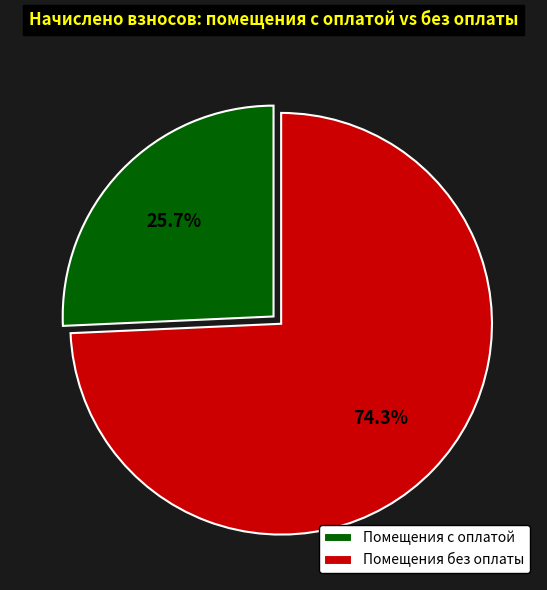

Approximately how many times larger is the value at Помещения без оплаты compared to Помещения с оплатой?

2.9